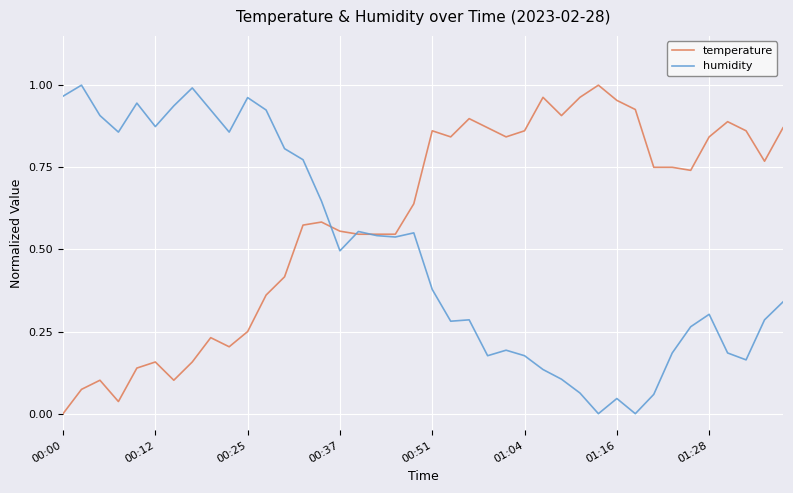

Which series has the largest total across all categories?

temperature